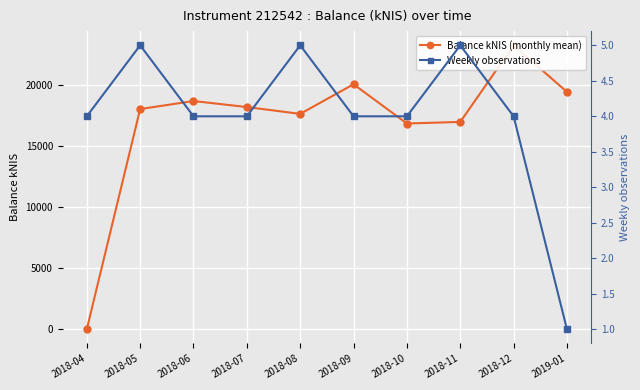

Where is the first local minimum for Balance kNIS (monthly mean)?

2018-08